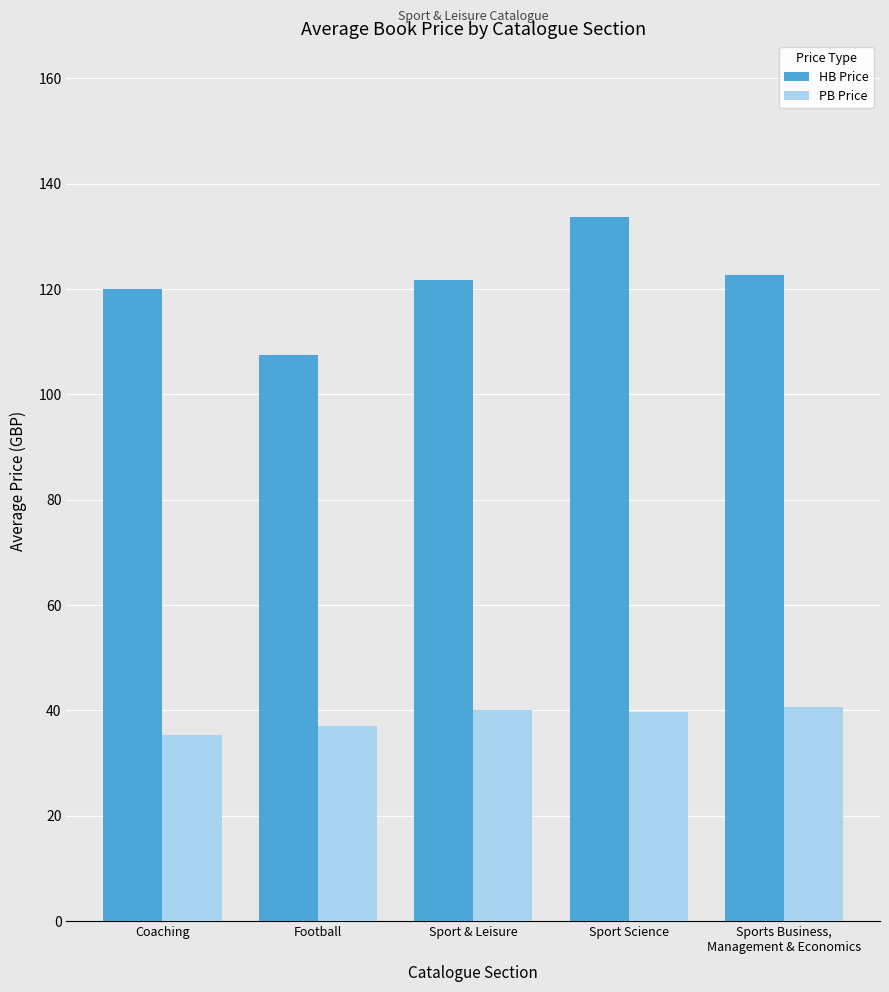

How many categories are shown in the chart?

5